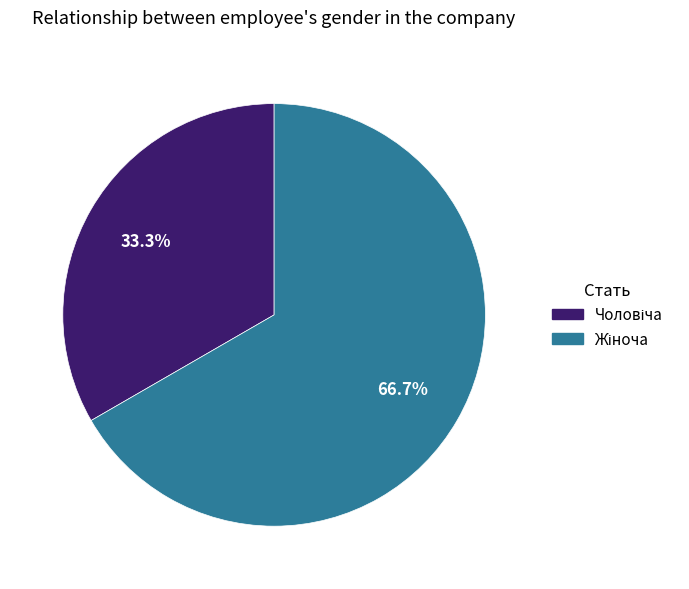

Is there any slice that represents more than half of the pie?

Yes